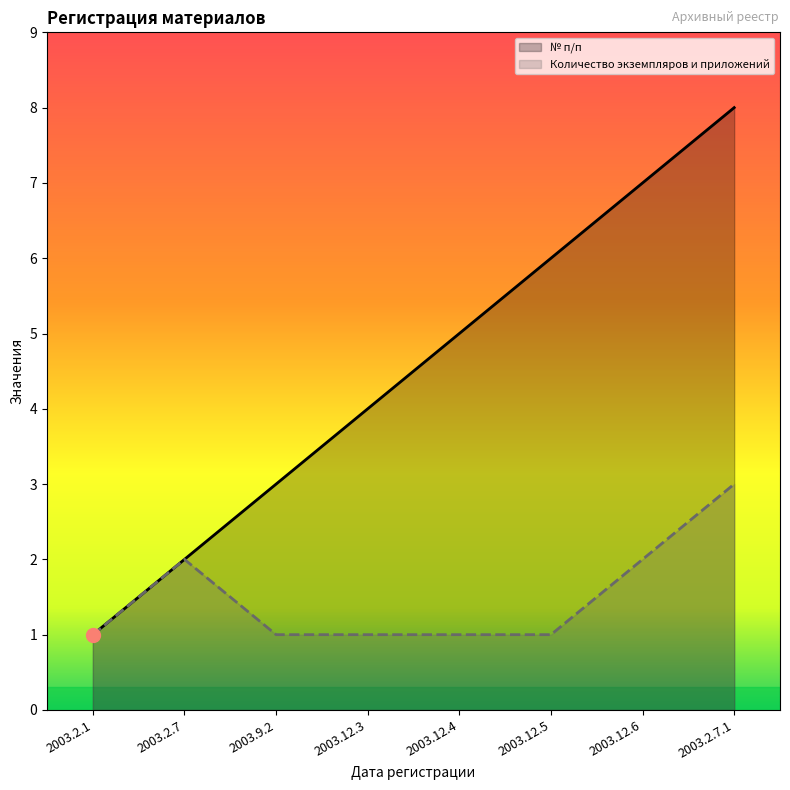

What position from the right is 2003.12.5?

3